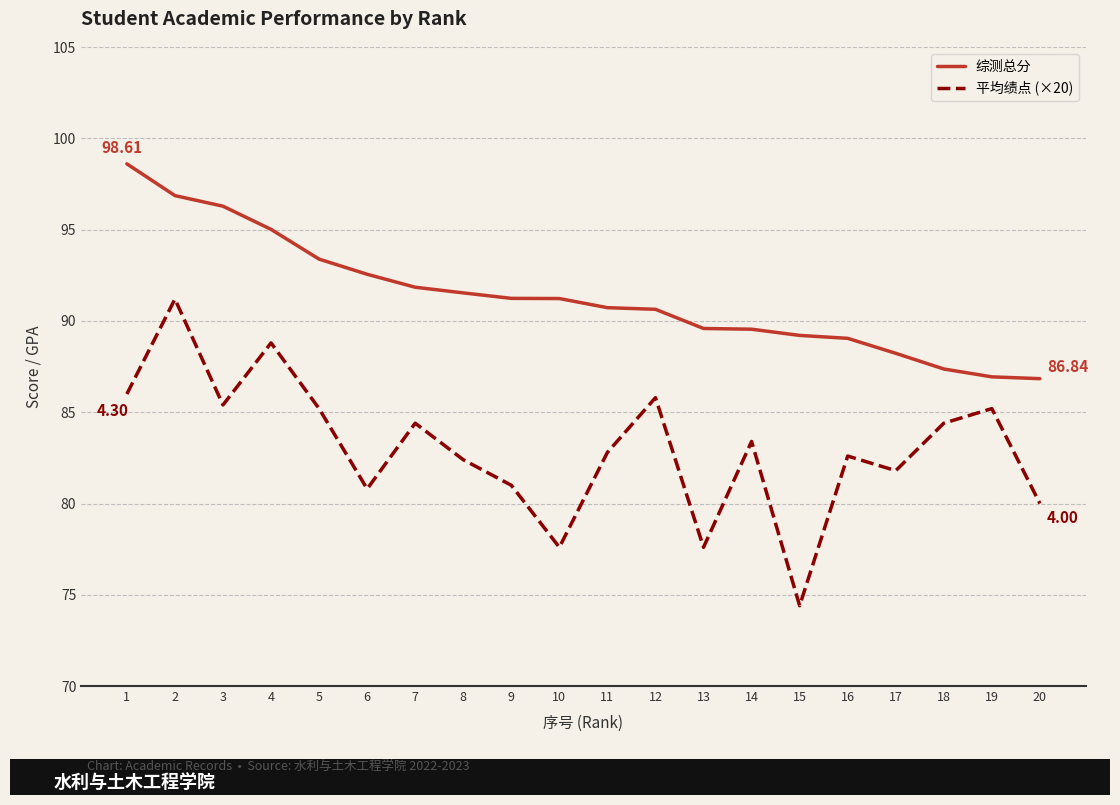

Which series has the largest total across all categories?

综测总分